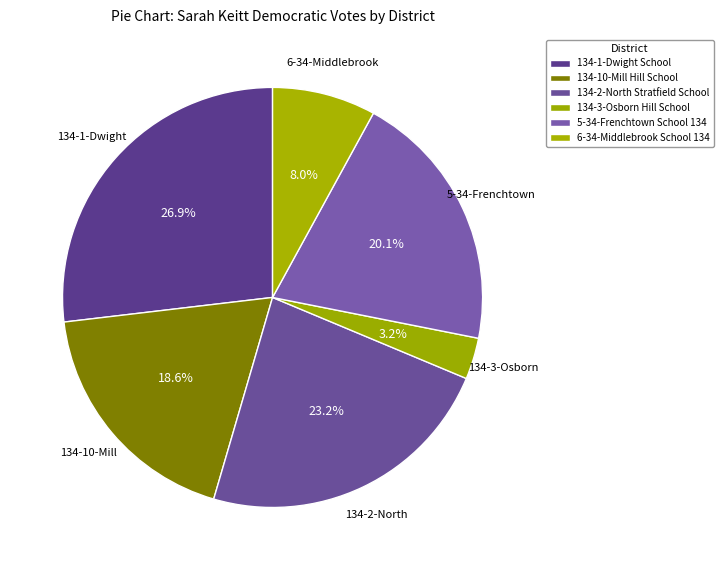

Is the sum of 5-34-Frenchtown School 134 and 134-1-Dwight School greater than half?

No